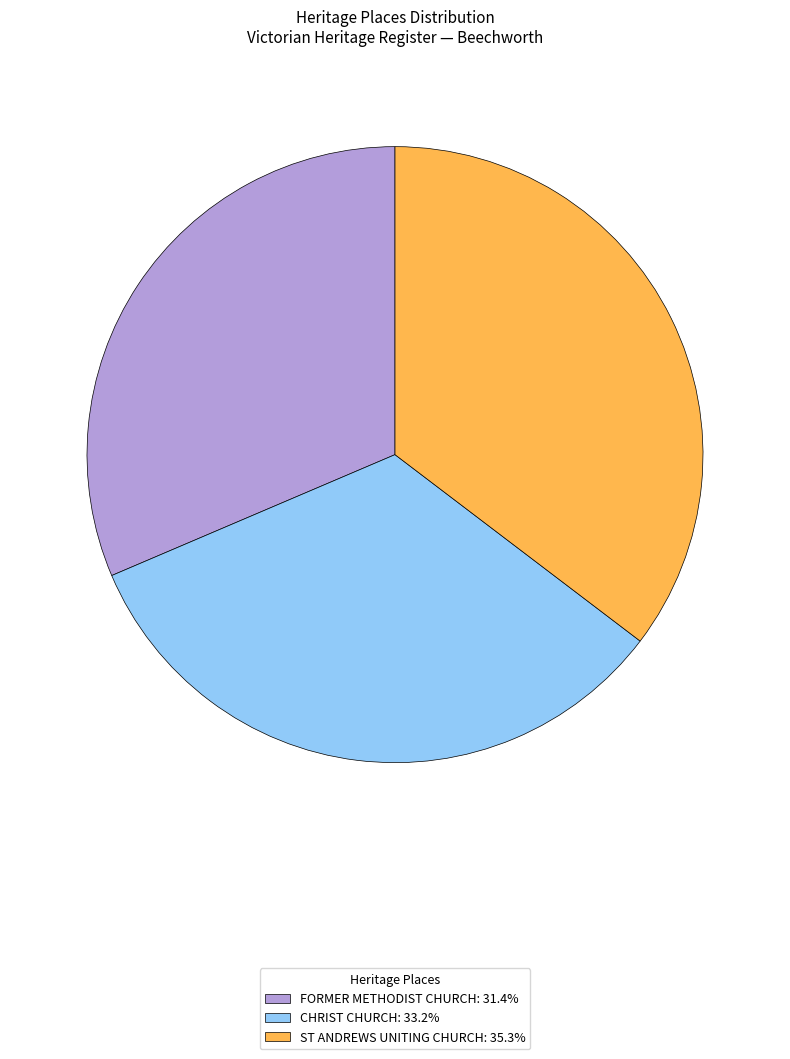

Combined, do CHRIST CHURCH: 33.2% and FORMER METHODIST CHURCH: 31.4% account for over 50%?

Yes